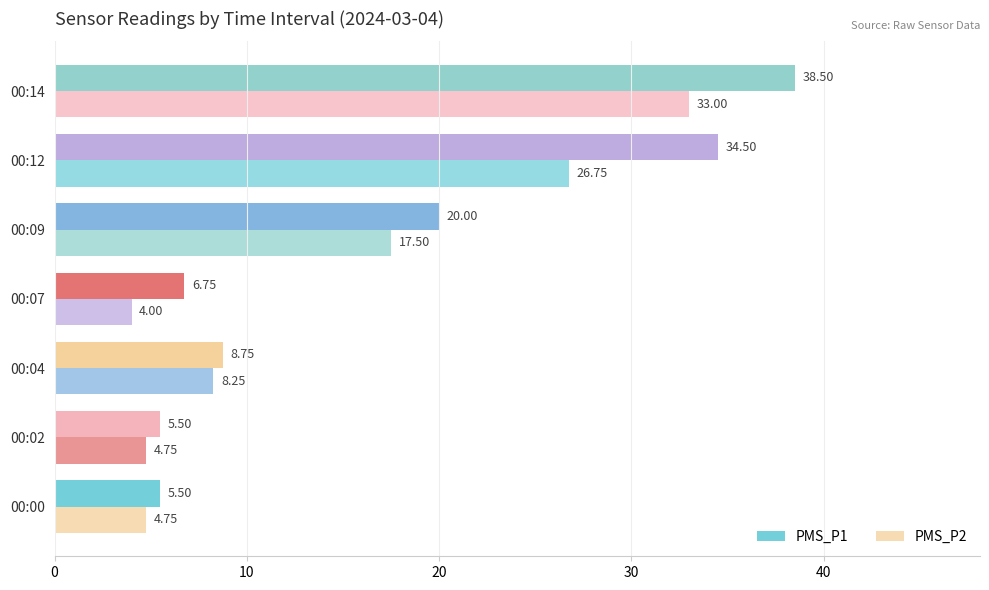

Count the number of data series in this chart.

2